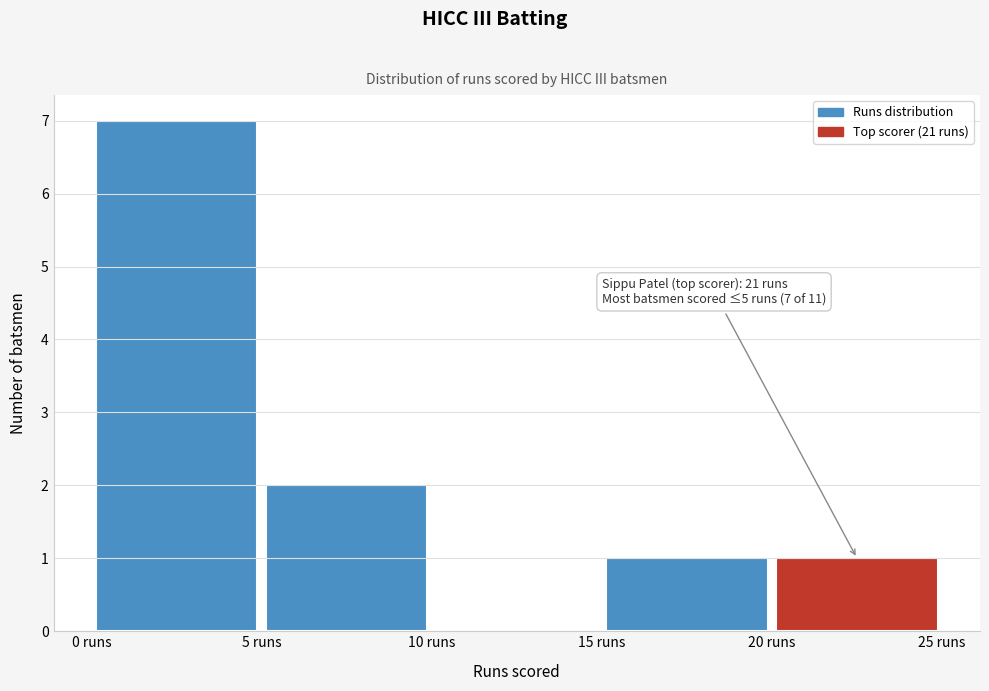

Over which range of the x-axis is the bar tallest?

0 to 5